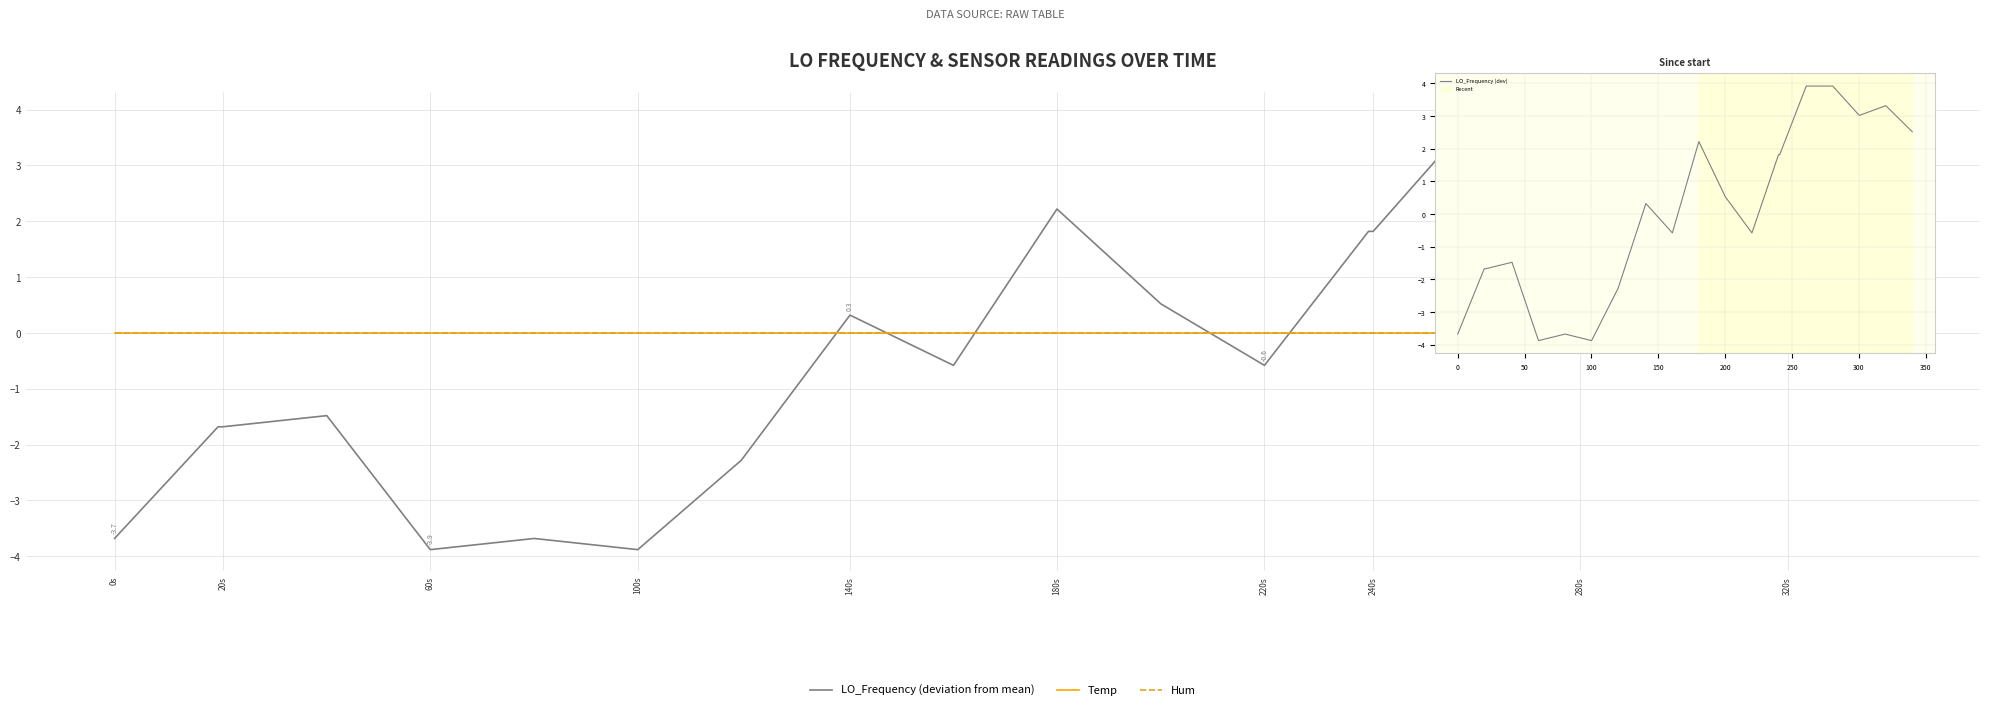

List the series in order of their peak value, highest first.

LO_Frequency (deviation from mean), LO_Frequency (dev), Temp, Hum